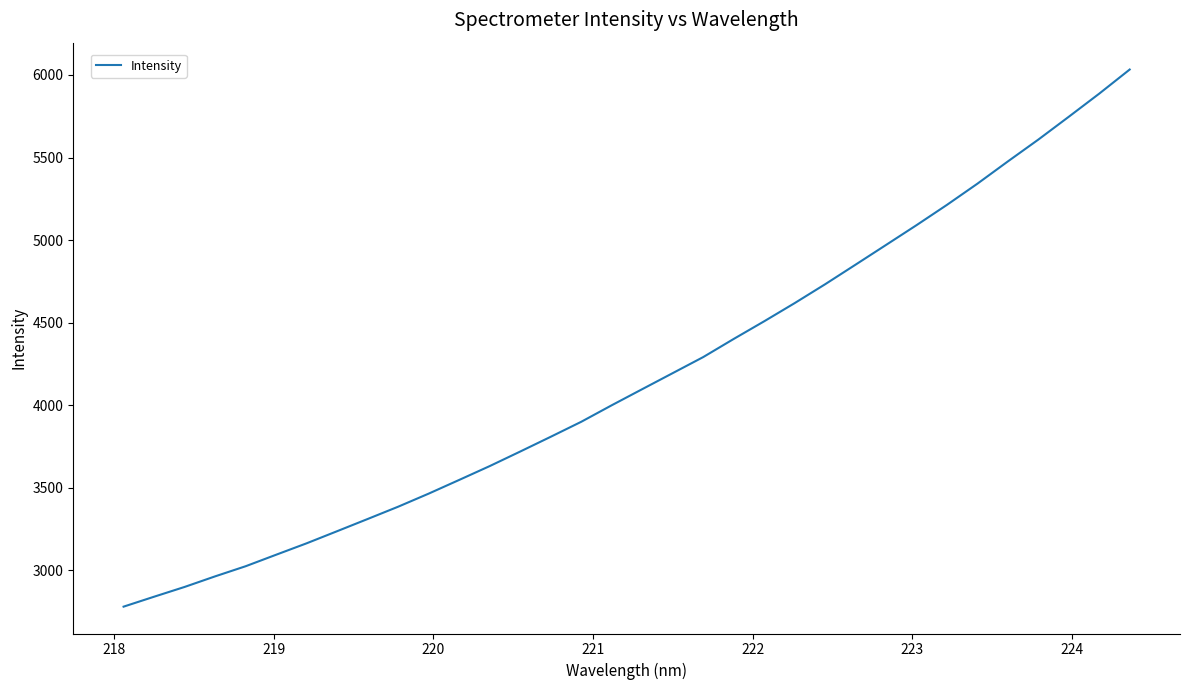

What is the maximum value shown in the chart?

6032.8